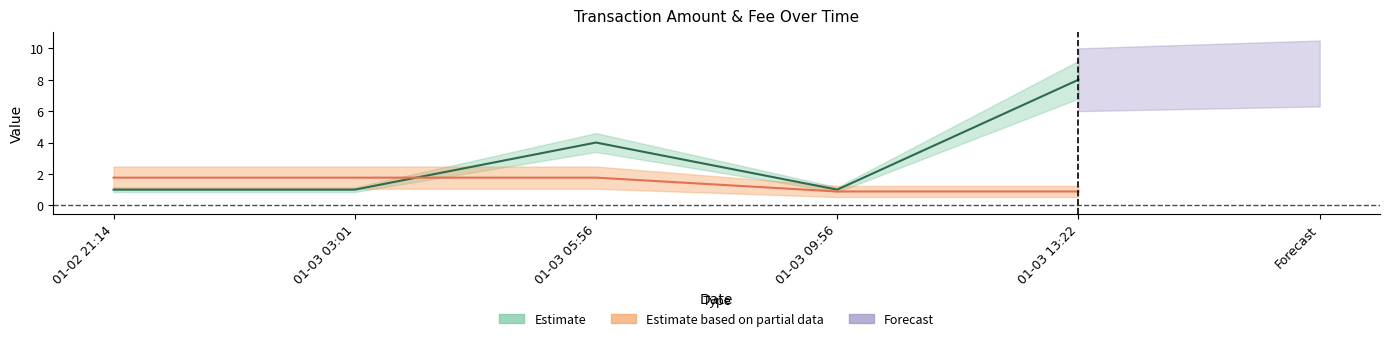

At 01-03 13:22, list the series in order from largest to smallest.

Amount, Fee